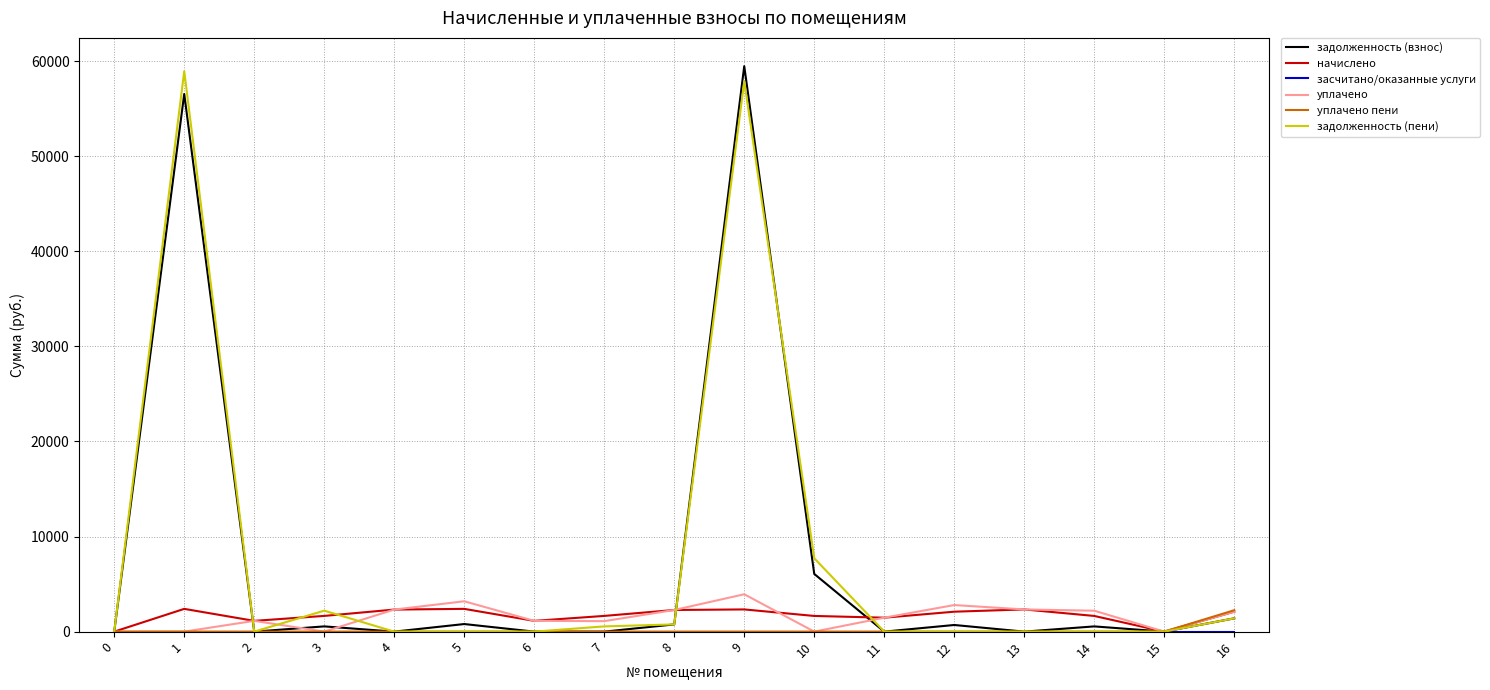

The value of задолженность (взнос) at 4 is 35935.9. True or false?

False